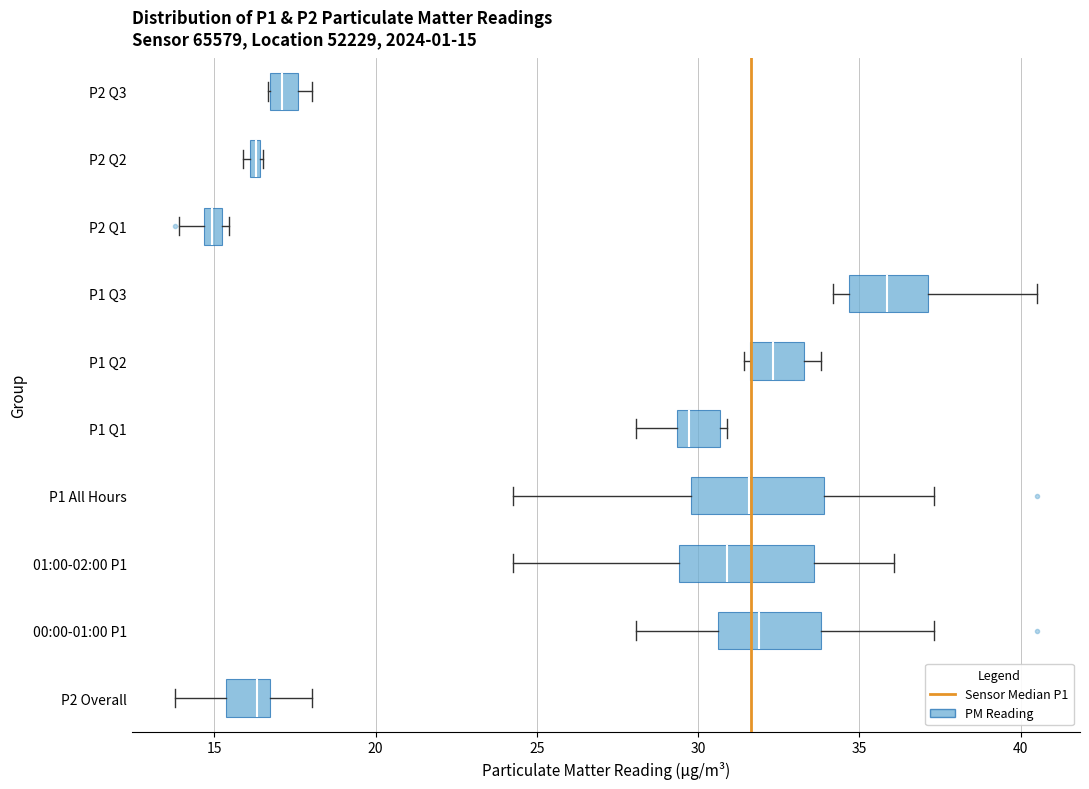

Which box has the furthest to the left median line?

P2 Q1